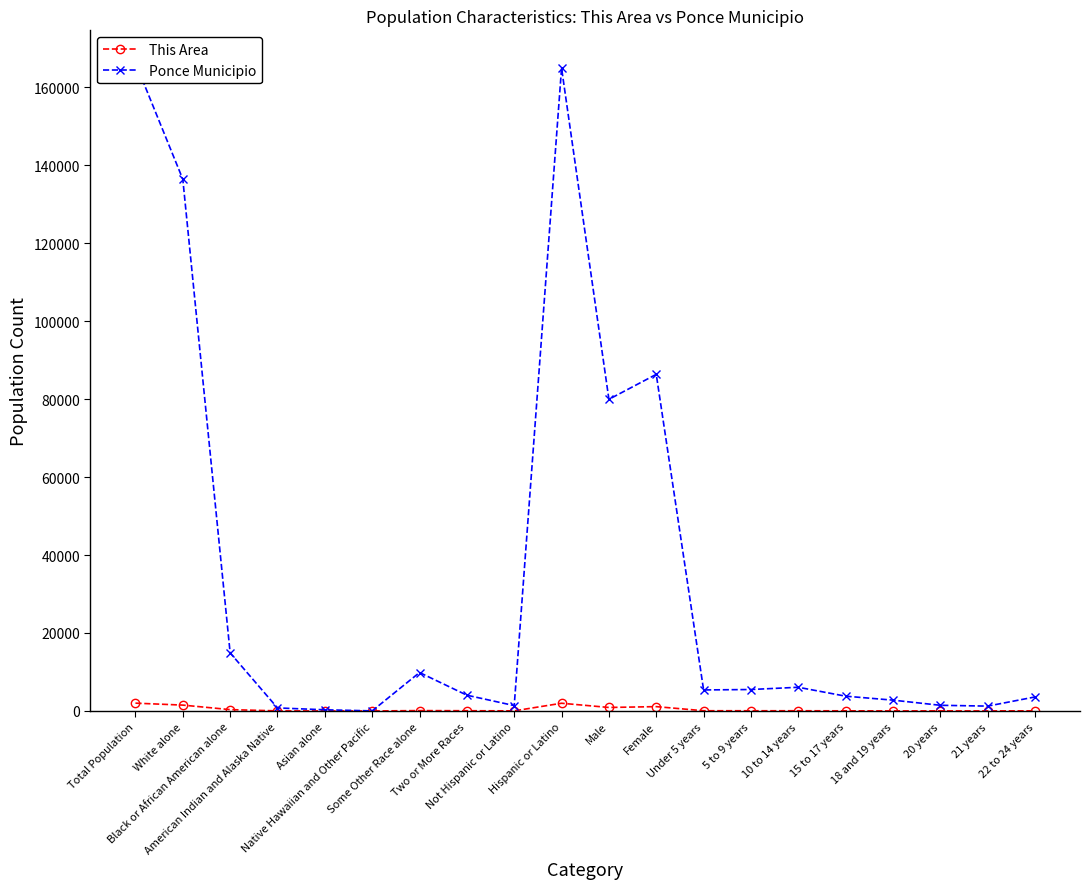

At which category does This Area reach its first local peak?

Some Other Race alone